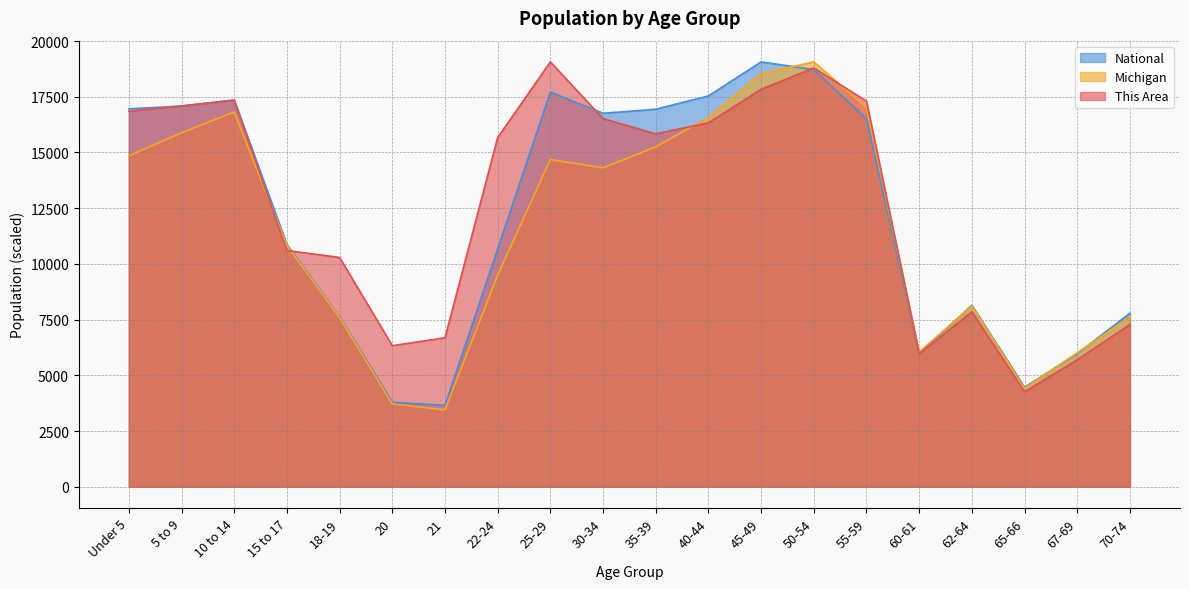

After their last crossing, which series has the higher values: This Area or National?

National